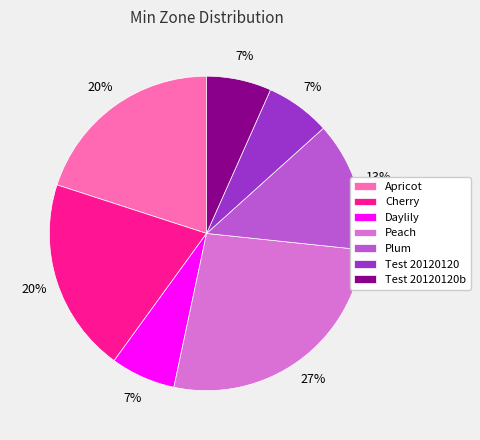

To the nearest percent, what is the difference between the largest and smallest slice percentages?

20%